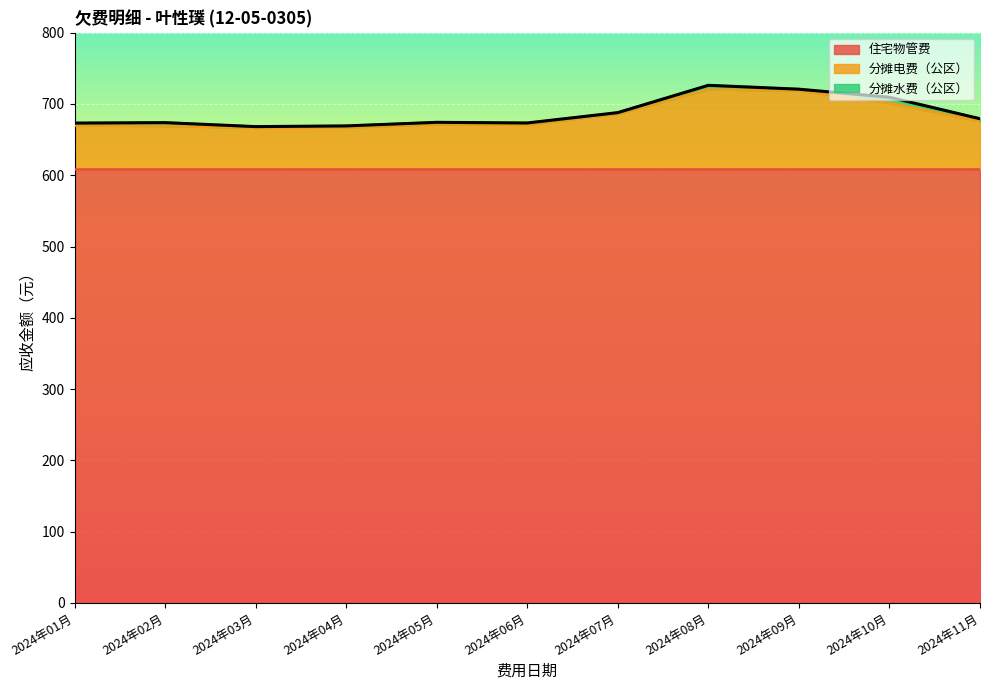

Is the value of 住宅物管费 at 2024年10月 greater than the value of 分摊水费（公区） at 2024年03月?

Yes